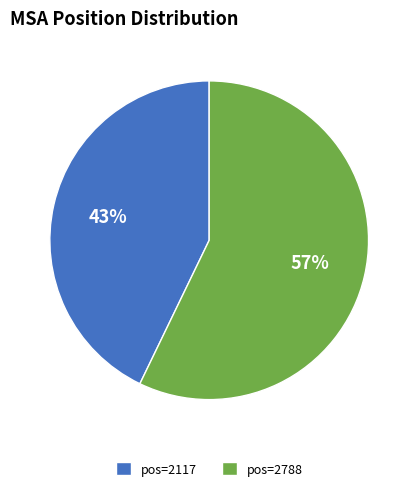

Approximately how many times larger is the value at pos=2788 compared to pos=2117?

1.3